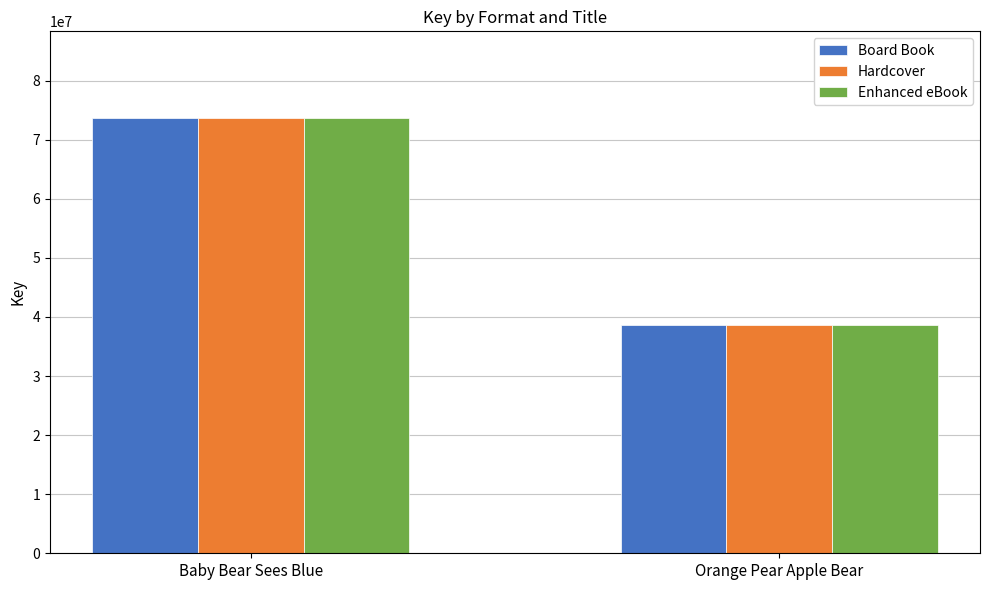

What is the label of the 1st bar from the right?

Orange Pear Apple Bear